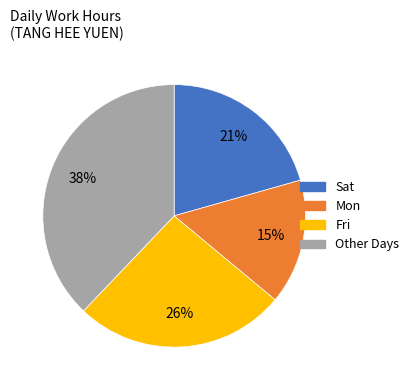

To the nearest percent, what is the average slice percentage?

25%